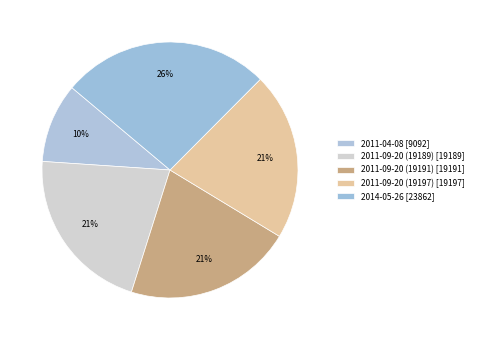

To the nearest percent, what is the difference between the 2011-09-20 (19191) and 2011-04-08 slice percentages?

11%